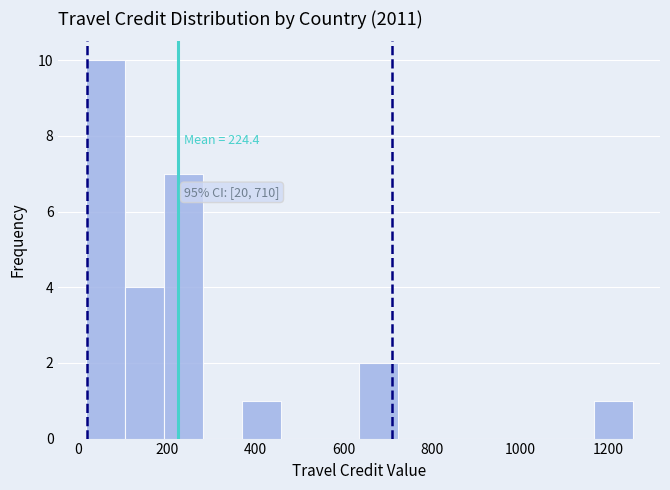

Which range on the x-axis has the tallest bar?

20 to 100